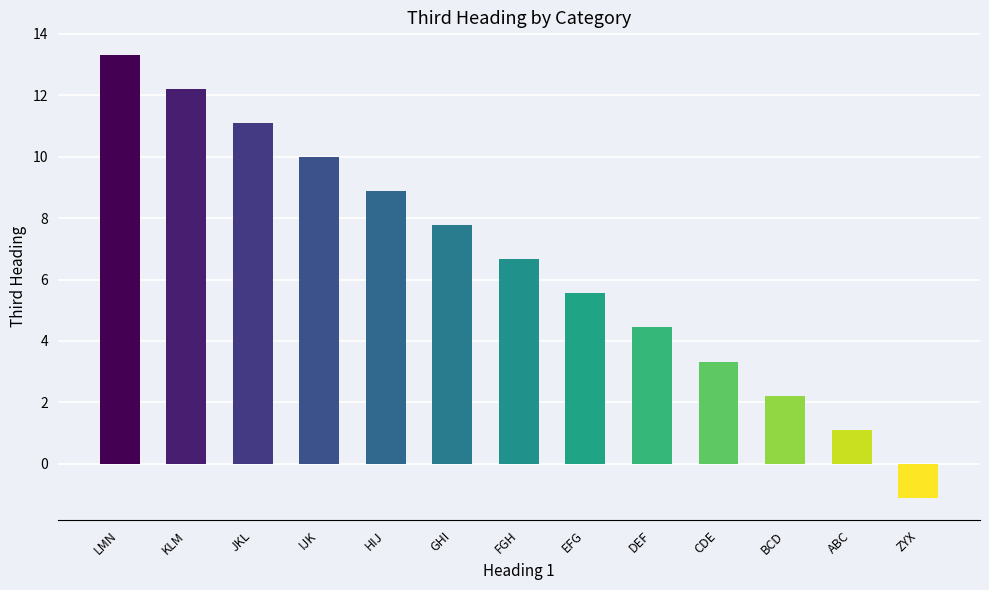

How many data points are less than 6?

6